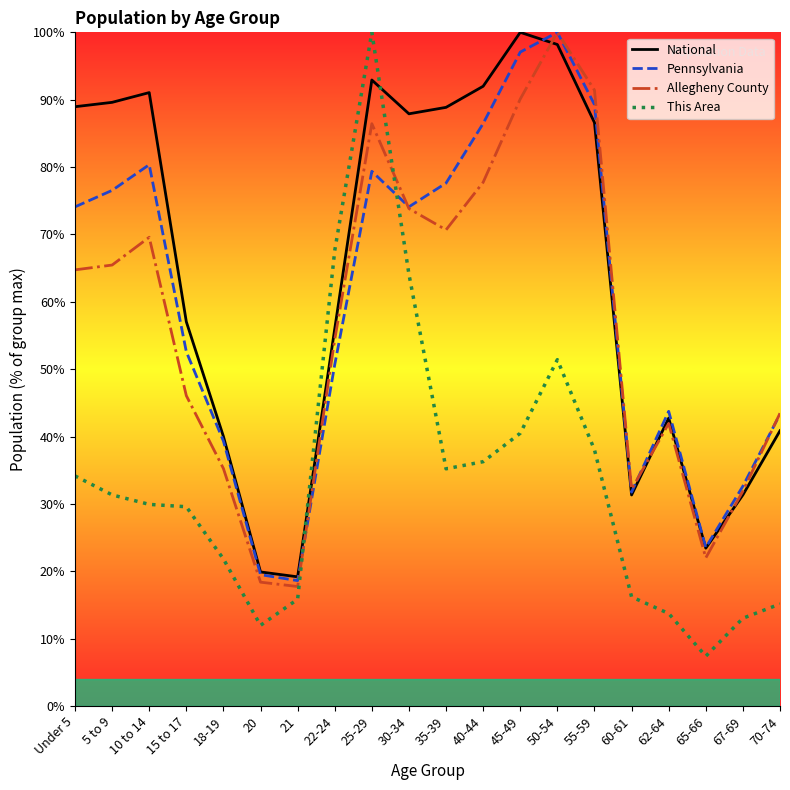

What are all the series names shown in the legend?

This Area, Allegheny County, Pennsylvania, National